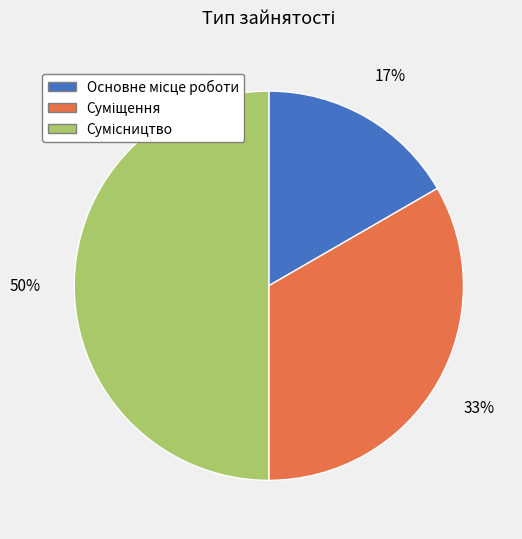

To the nearest percent, what is the difference between the largest and smallest slice percentages?

33%